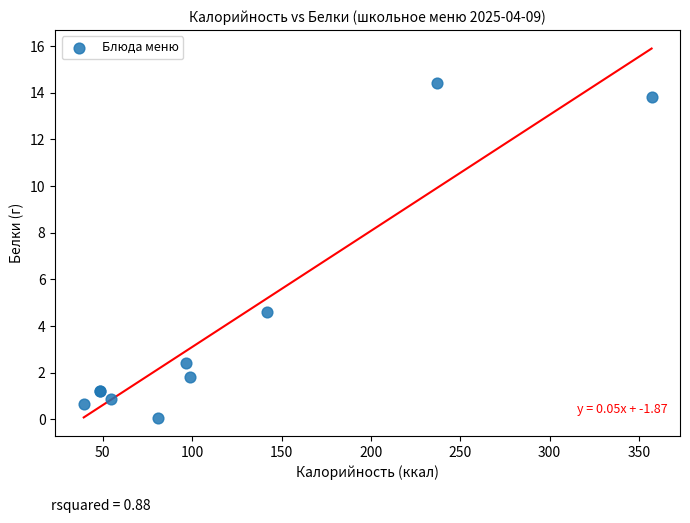

What Y value in the scatter plot is closest to 7?

4.6